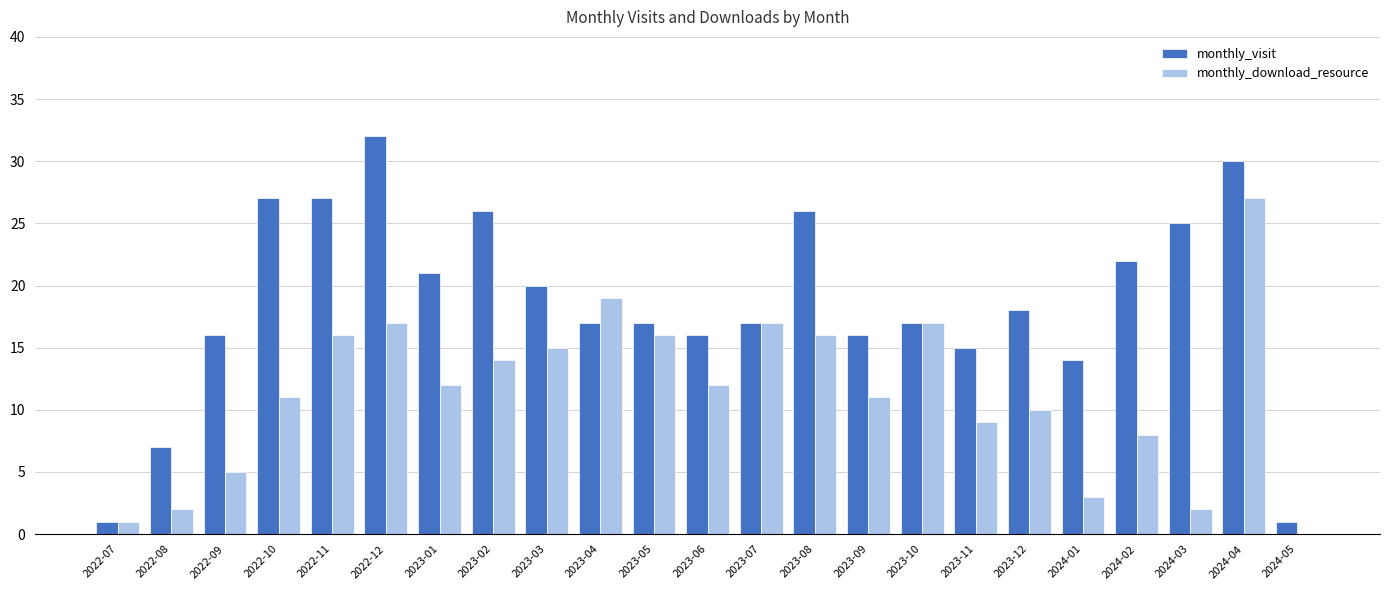

Which label corresponds to the largest value in the chart?

2022-12